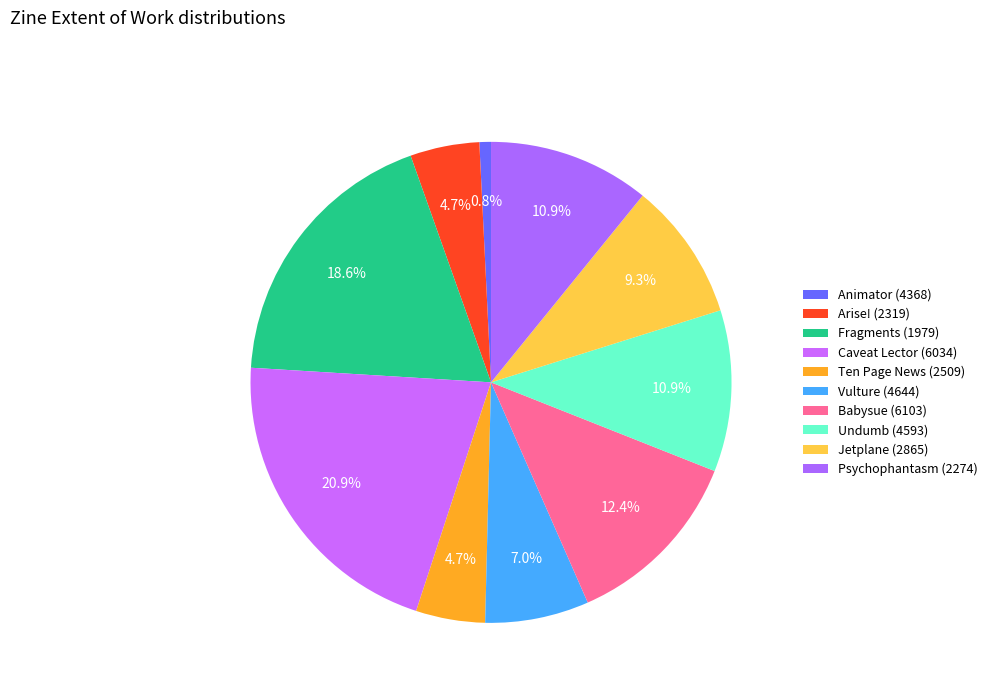

Between Undumb (4593) and Animator (4368), which is larger?

Undumb (4593)